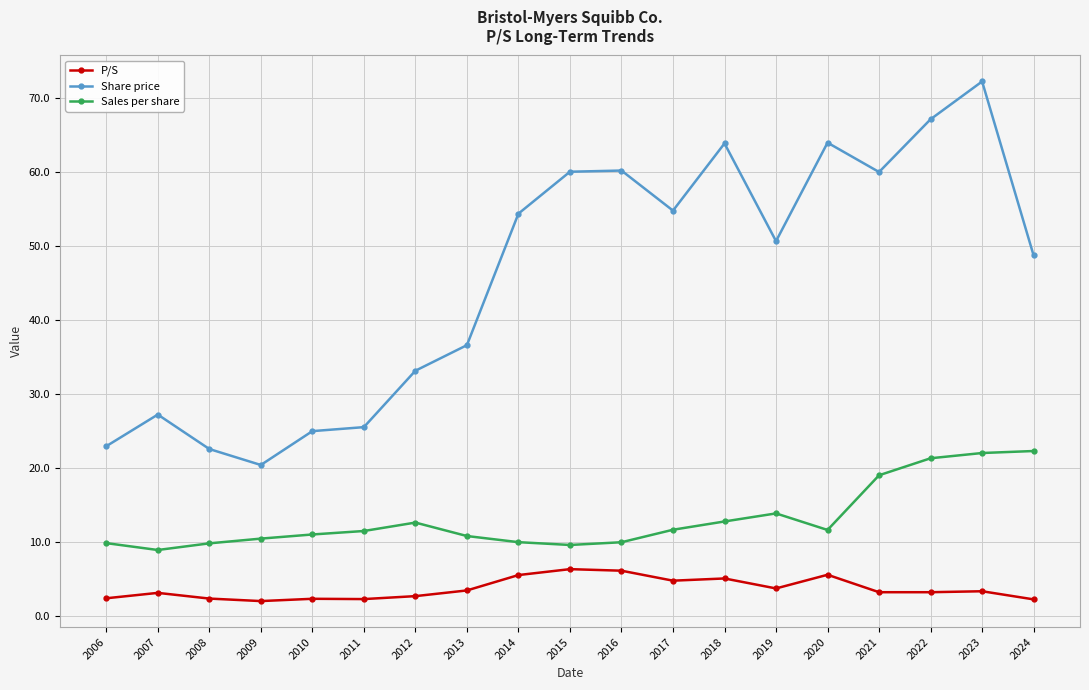

True or false: Share price has a value of 6.2 at 2006.

False